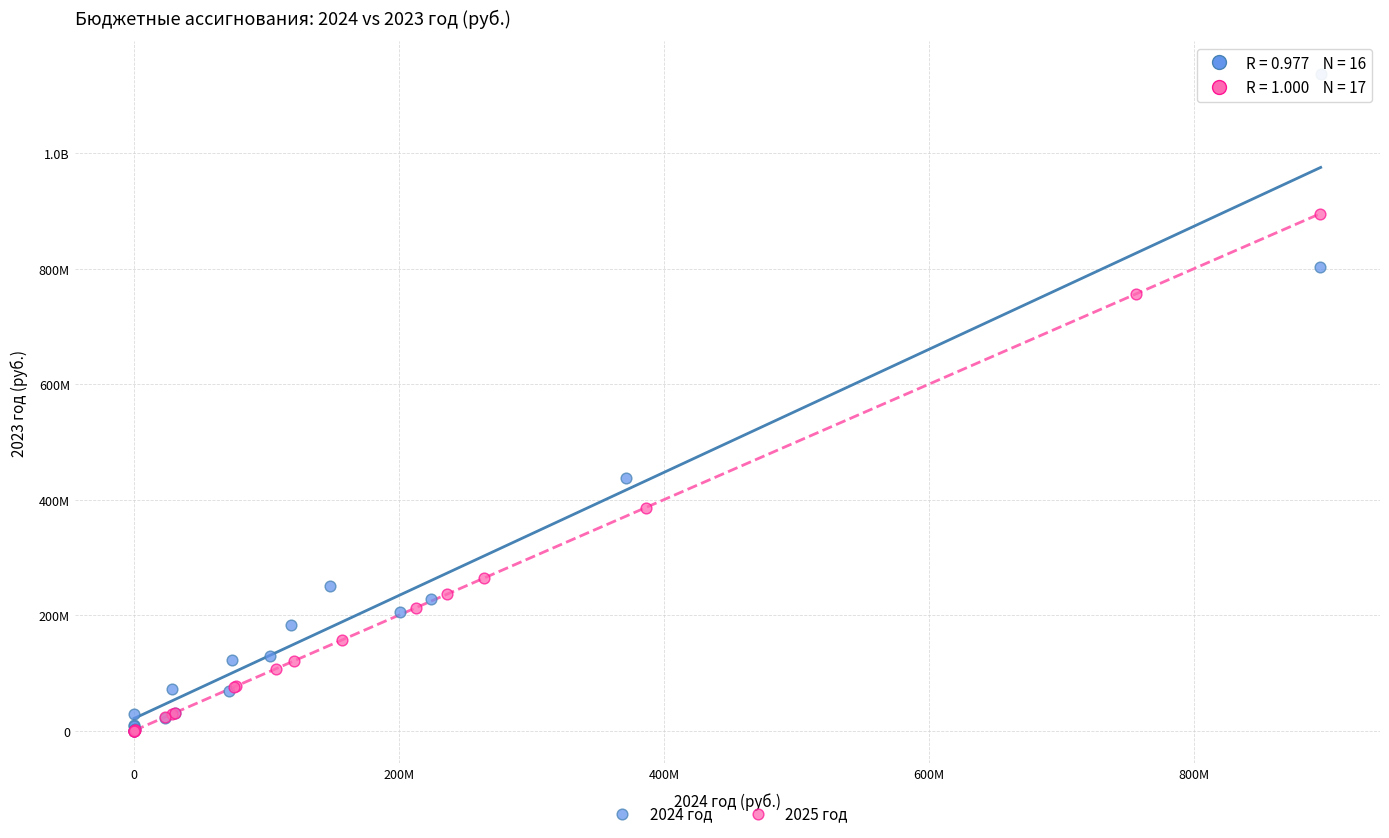

What are all the series names shown in the legend?

2024 год, 2025 год